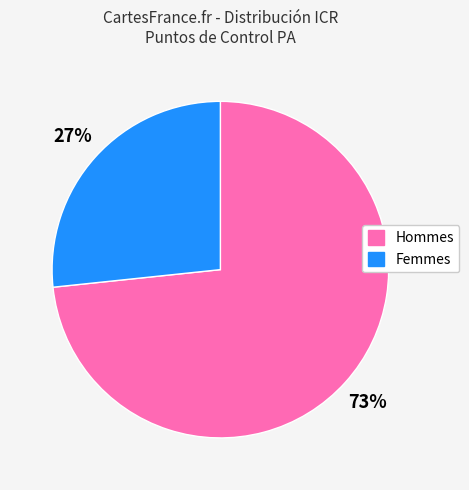

What is the smallest slice in the pie chart?

Femmes